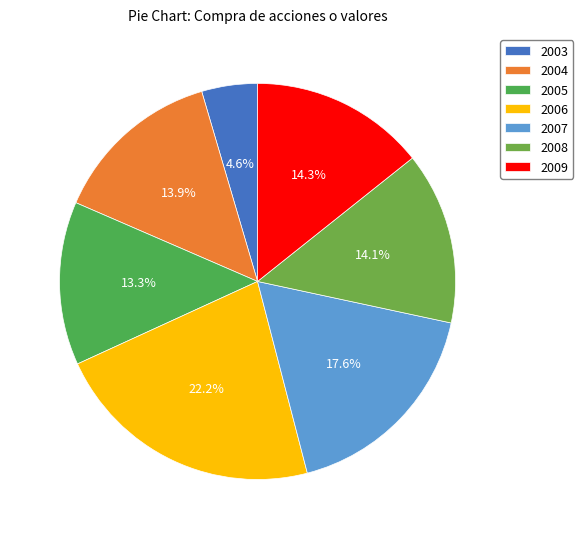

To the nearest percent, what percentage of the pie is 2009?

14%